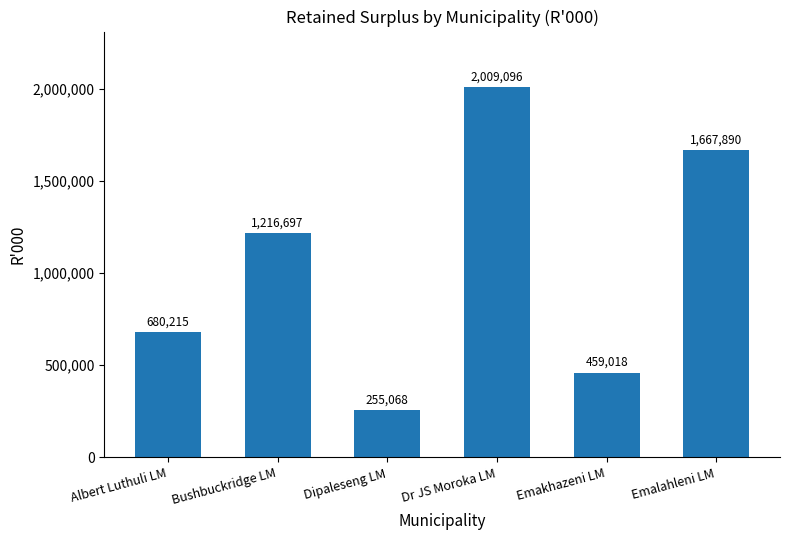

How many values are below 1216697?

3